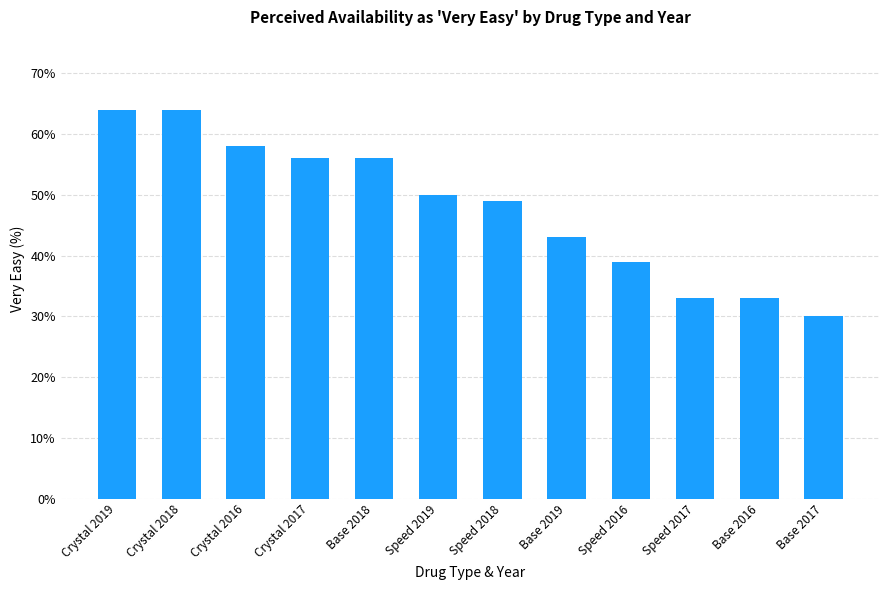

What is the label of the 9th bar from the left?

Speed 2016